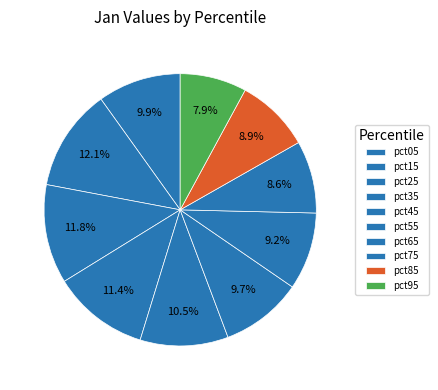

How many slices are in this pie chart?

10